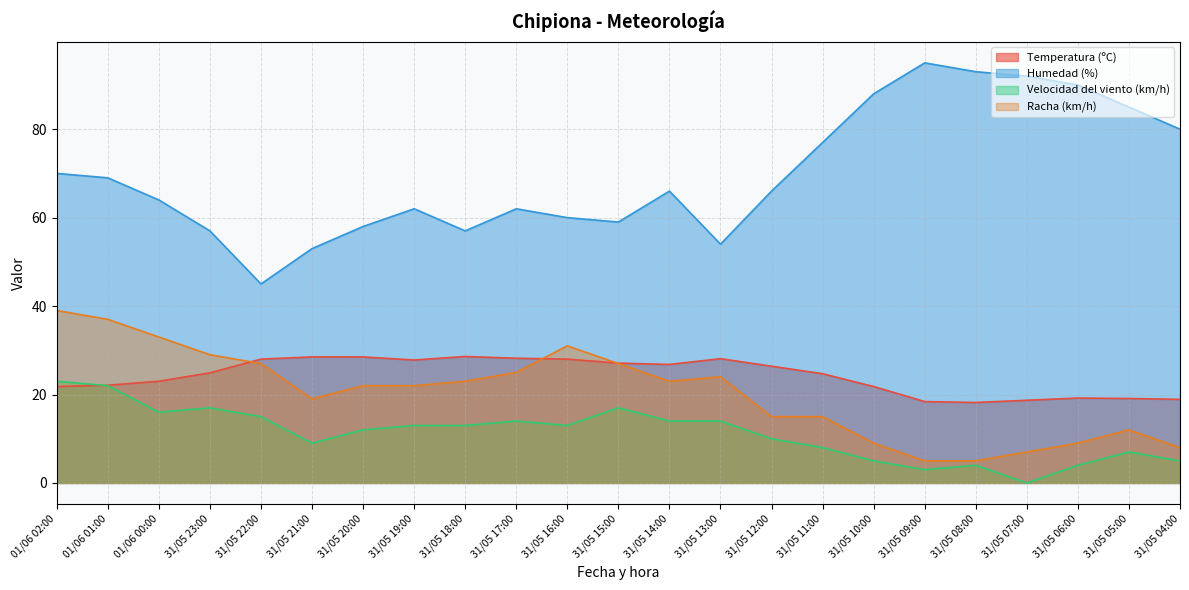

Reading right to left, what are all the values shown in this chart?

Temperatura (ºC): 18.9	19.1	19.2	18.7	18.2	18.4	21.8	24.7	26.4	28.1	26.8	27.1	28.0	28.2	28.6	27.8	28.5	28.5	28.0	24.9	23.0	22.1	21.8
Humedad (%): 80.0	85.0	90.0	92.0	93.0	95.0	88.0	77.0	66.0	54.0	66.0	59.0	60.0	62.0	57.0	62.0	58.0	53.0	45.0	57.0	64.0	69.0	70.0
Velocidad del viento (km/h): 5.0	7.0	4.0	0.0	4.0	3.0	5.0	8.0	10.0	14.0	14.0	17.0	13.0	14.0	13.0	13.0	12.0	9.0	15.0	17.0	16.0	22.0	23.0
Racha (km/h): 8.0	12.0	9.0	7.0	5.0	5.0	9.0	15.0	15.0	24.0	23.0	27.0	31.0	25.0	23.0	22.0	22.0	19.0	27.0	29.0	33.0	37.0	39.0